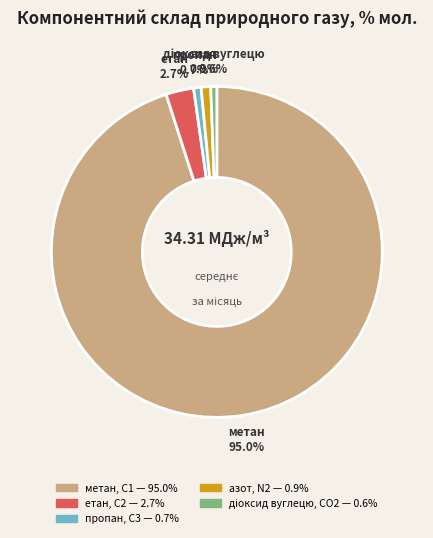

To the nearest percent, what portion does пропан, С3 represent?

1%